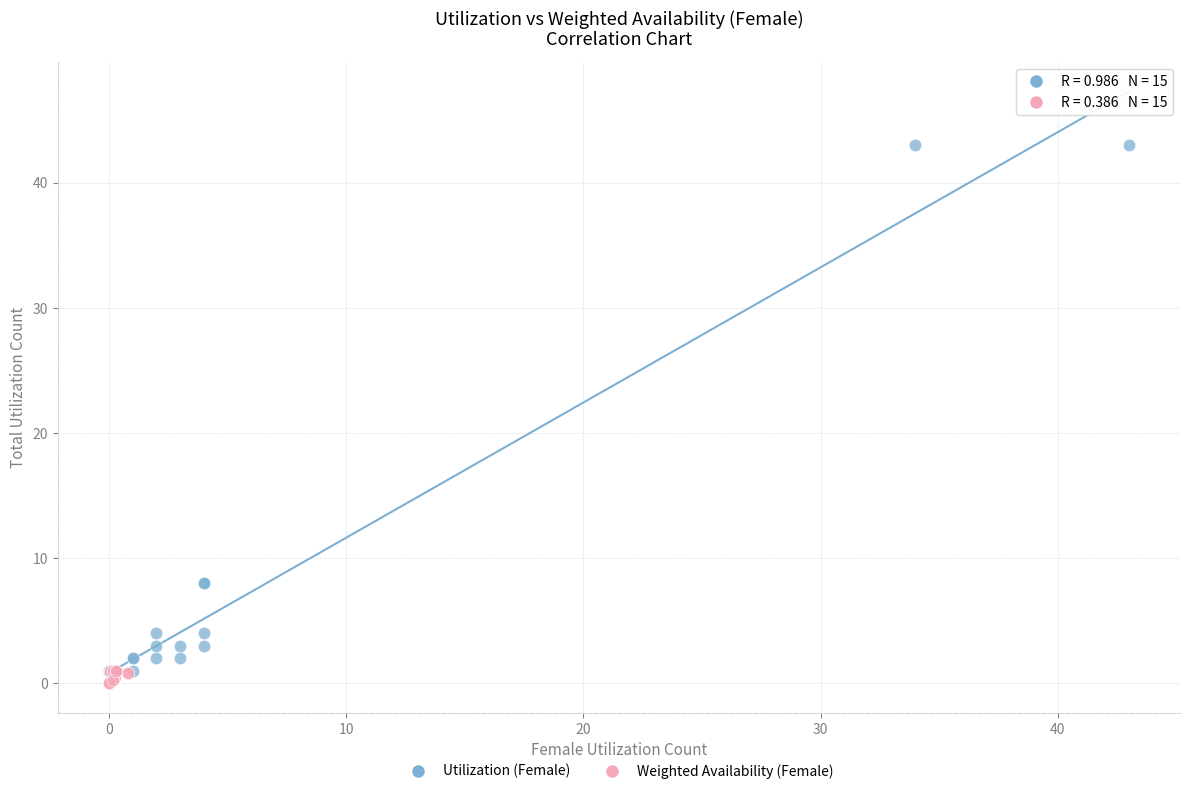

Which series reaches the maximum Y coordinate?

Utilization (Female)